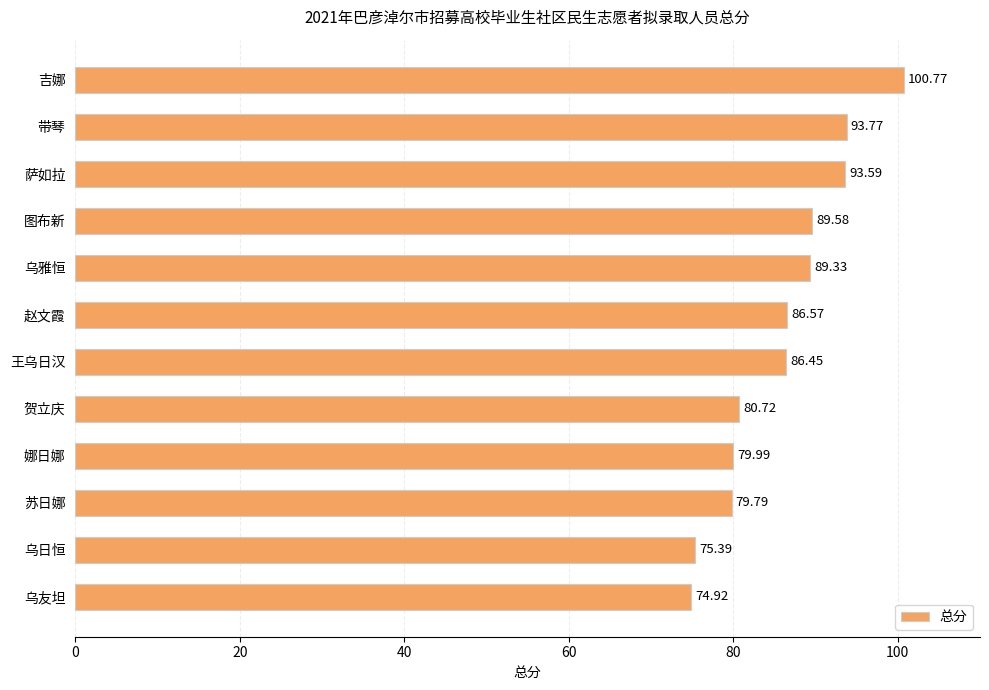

What is the average value?

85.9